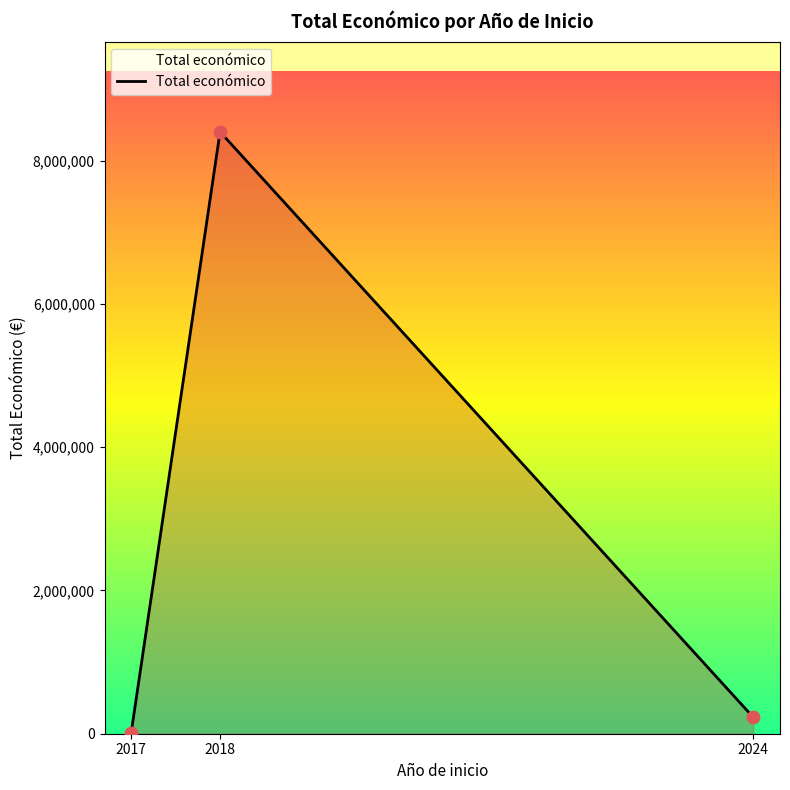

Approximately how many times larger is the value at 2018 compared to 2024?

36.8